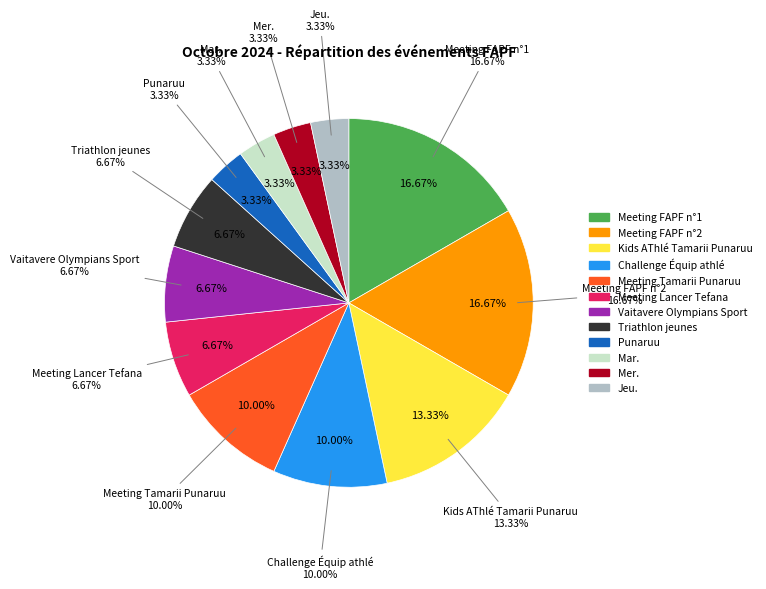

What is the change in value from Meeting FAPF n°1 to Meeting Tamarii Punaruu?

-2